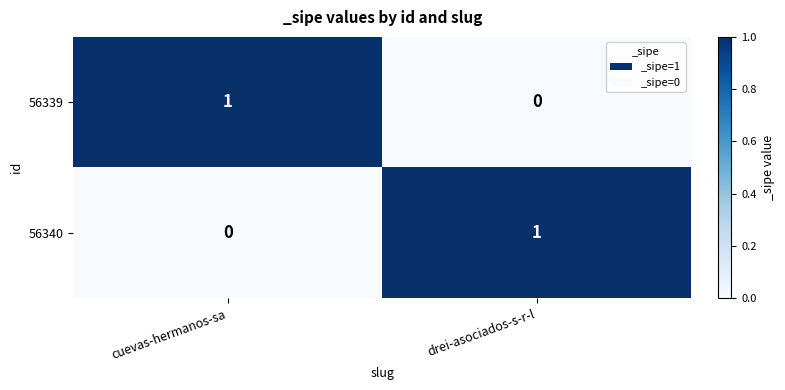

How many categories are shown in the chart?

2